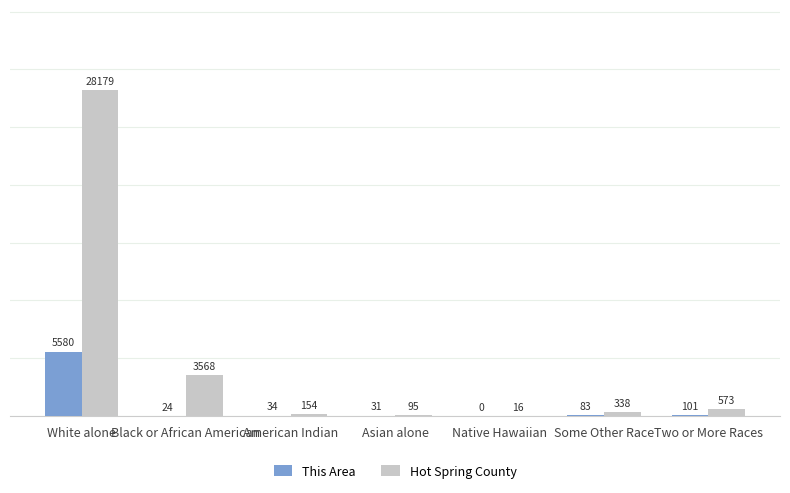

What are all the series names shown in the legend?

This Area, Hot Spring County